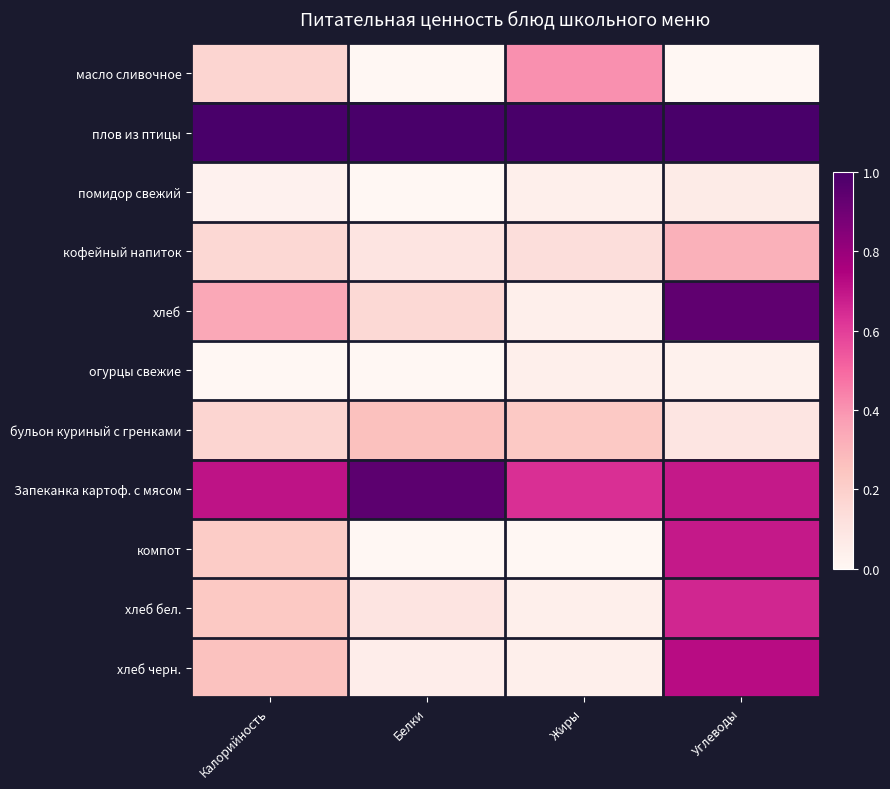

At which category is the sum across all series the highest?

Углеводы